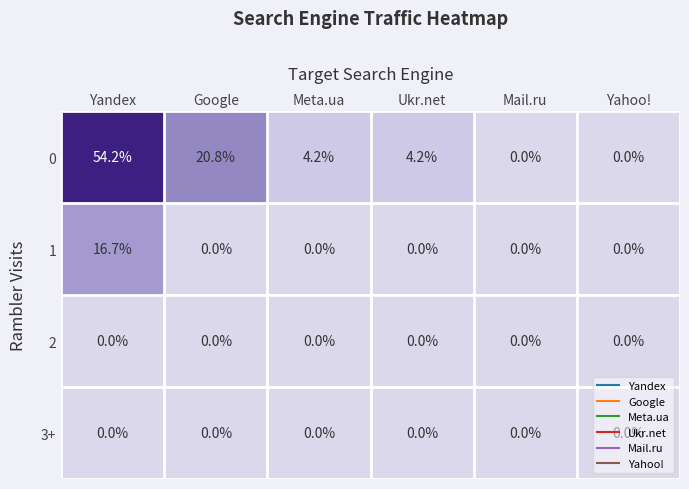

What is the approximate value of 0 at Ukr.net?

4.2